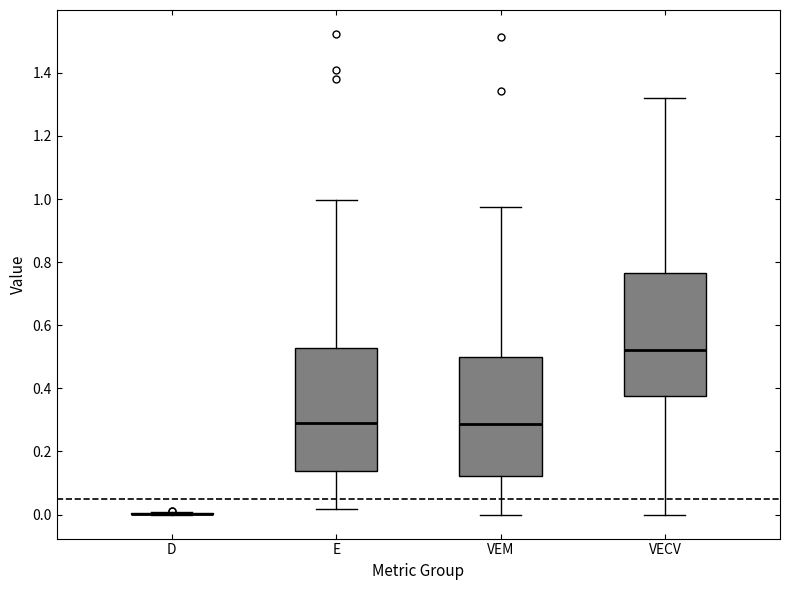

Where is the upper edge of the box for VEM on the y-axis? The values are not printed on the chart, so give them approximately, as read against the axis.

0.50